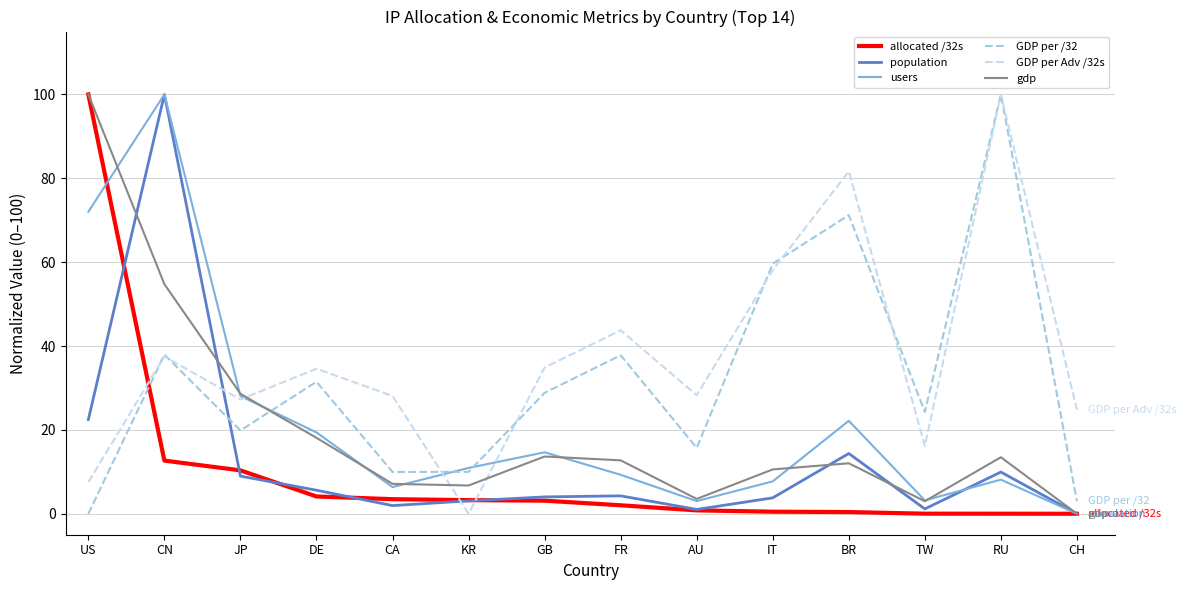

Where is gdp nearest to the value 50?

CN